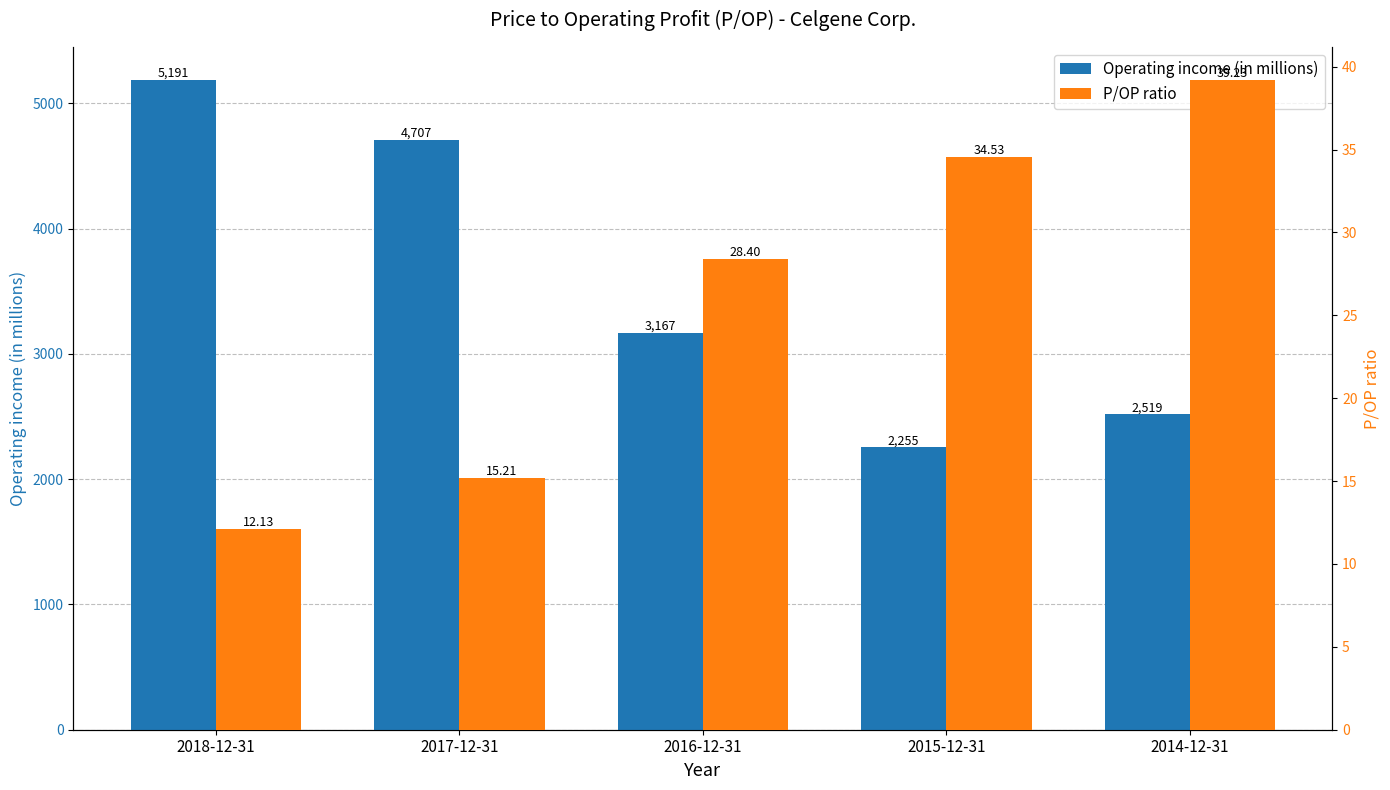

What is the difference between the second highest and minimum values in the Operating income (in millions) series?

2452.0